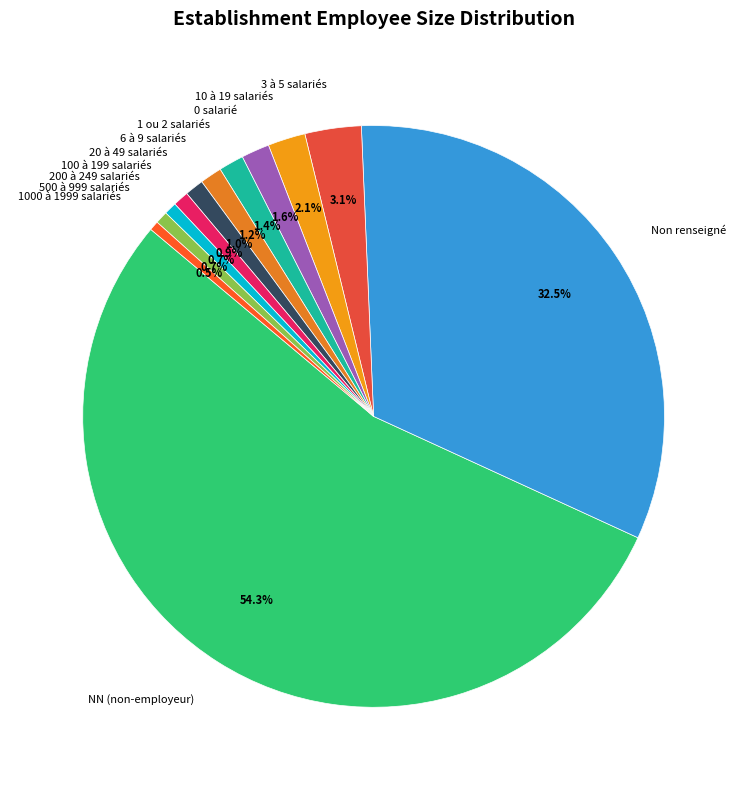

Between 3 à 5 salariés and 0 salarié, which is larger?

3 à 5 salariés